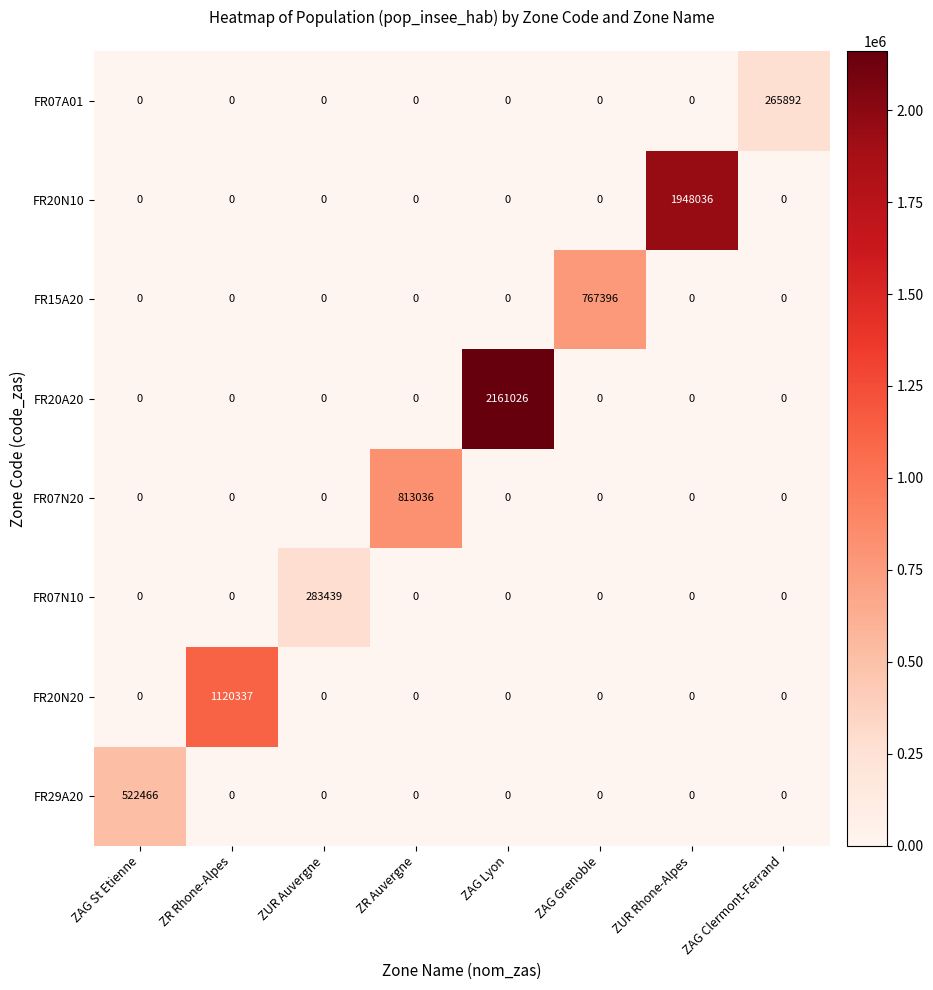

List the series in order of their peak value, highest first.

FR20A20, FR20N10, FR20N20, FR07N20, FR15A20, FR29A20, FR07N10, FR07A01